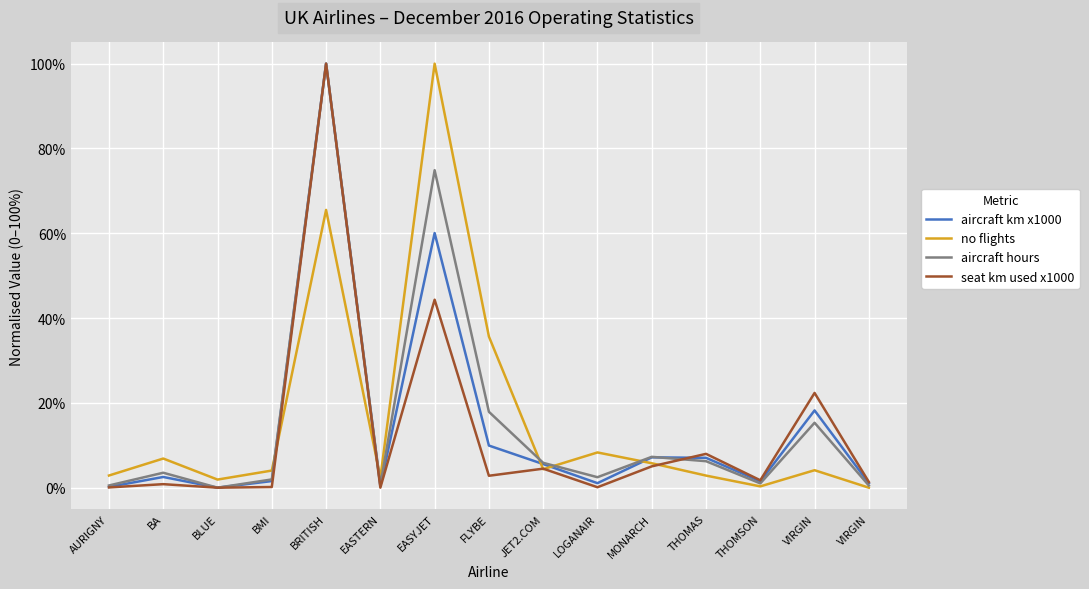

Is the value of no flights at THOMSON greater than the value of aircraft hours at EASTERN?

No